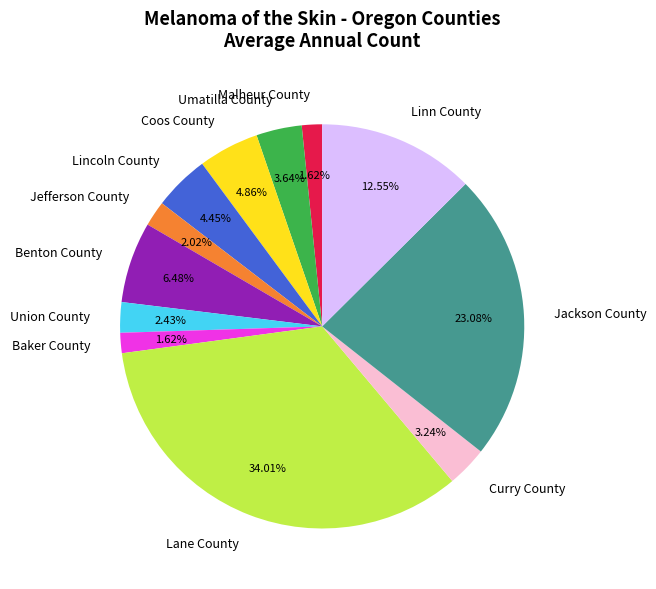

To the nearest percent, what is the combined percentage of Jefferson County and Coos County?

7%